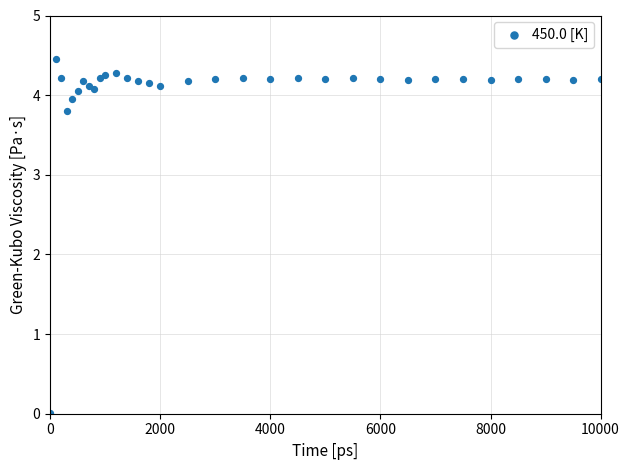

What Y value in the scatter plot is closest to 2?

3.8